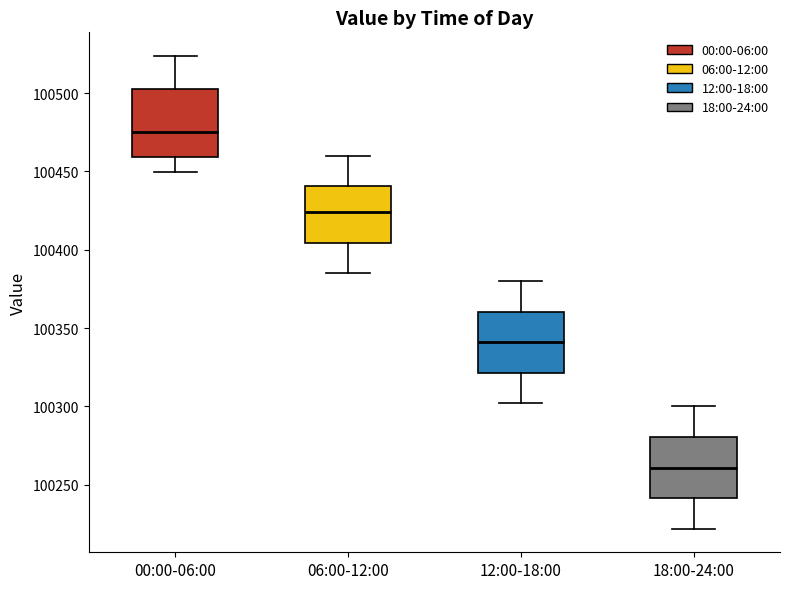

Reading left to right, transcribe this box plot: for each box, give where its median line is, the range the box spans, and where its two whiskers end, as read against the y-axis. The values are not printed on the chart, so give them approximately, as read against the axis.

00:00-06:00: median 100475, box 100460 to 100505, whiskers 100450 to 100525
06:00-12:00: median 100425, box 100405 to 100440, whiskers 100385 to 100460
12:00-18:00: median 100340, box 100320 to 100360, whiskers 100300 to 100380
18:00-24:00: median 100260, box 100240 to 100280, whiskers 100220 to 100300